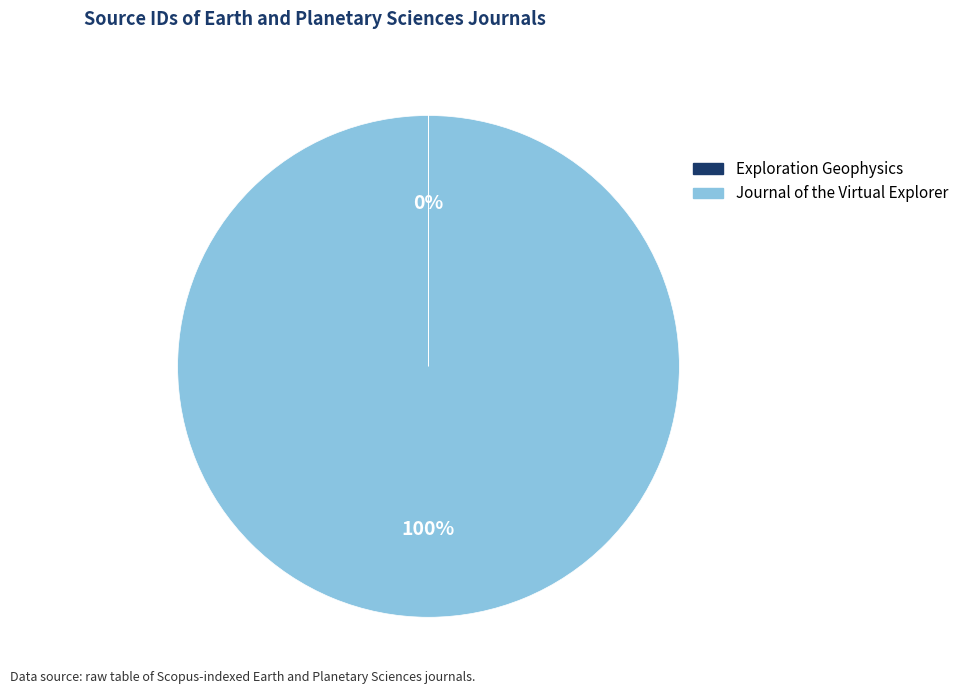

Which slice is the largest?

Journal of the Virtual Explorer